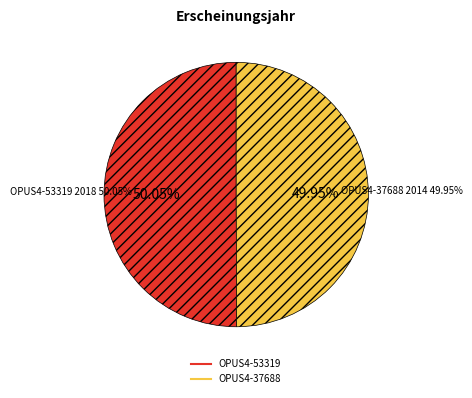

To the nearest percent, what percentage of the pie is OPUS4-53319?

50%